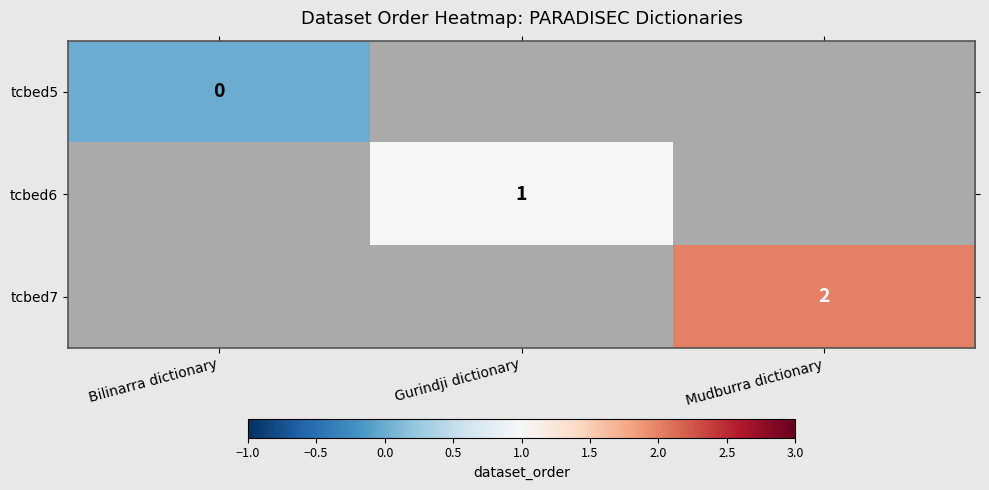

Which category has the highest value across all series?

Mudburra dictionary